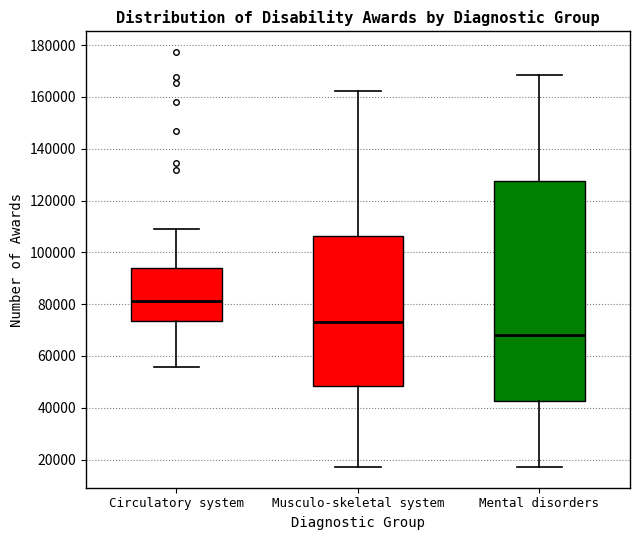

Reading left to right, transcribe this box plot: for each box, give where its median line is, the range the box spans, and where its two whiskers end, as read against the y-axis. The values are not printed on the chart, so give them approximately, as read against the axis.

Circulatory system: median 82000, box 74000 to 94000, whiskers 56000 to 108000
Musculo-skeletal system: median 72000, box 48000 to 106000, whiskers 18000 to 162000
Mental disorders: median 68000, box 42000 to 128000, whiskers 18000 to 168000